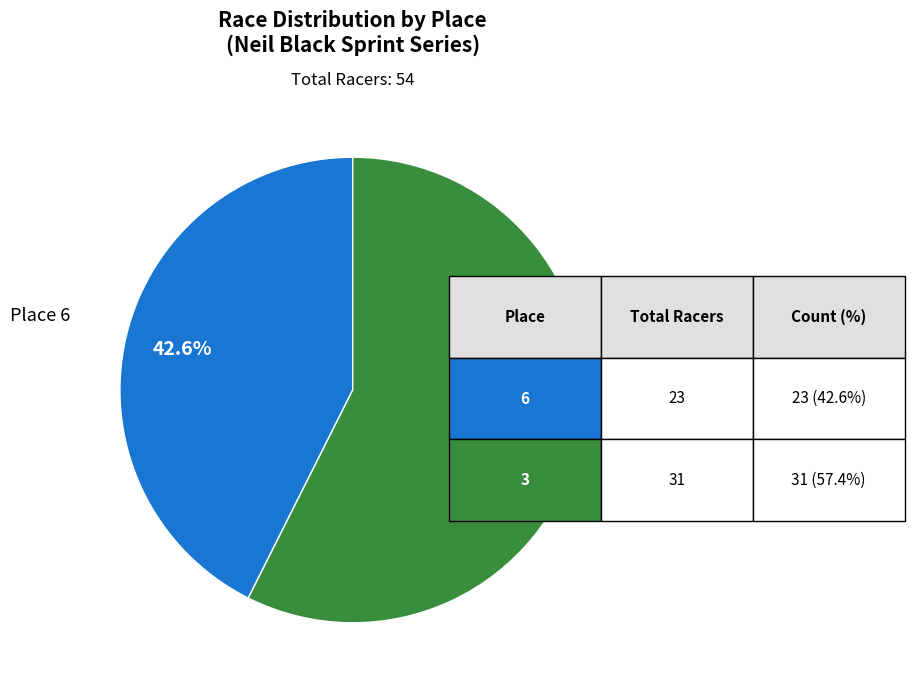

Is there a majority slice in this chart?

Yes